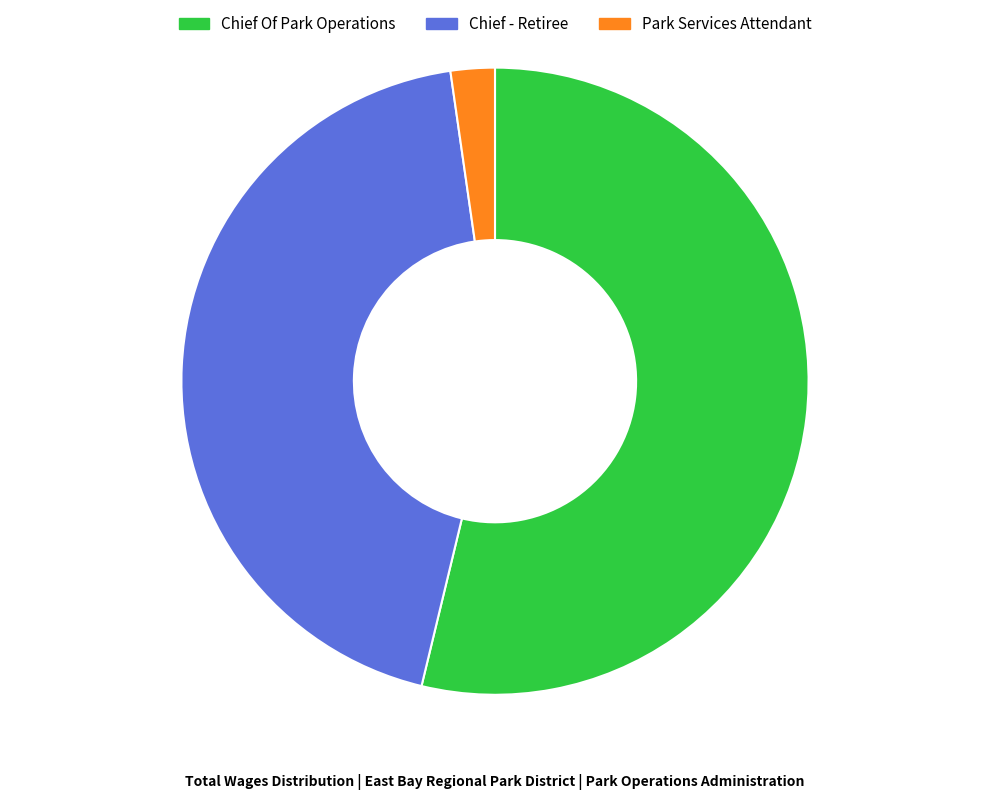

Do Chief Of Park Operations and Chief - Retiree together represent more than half of the pie?

Yes